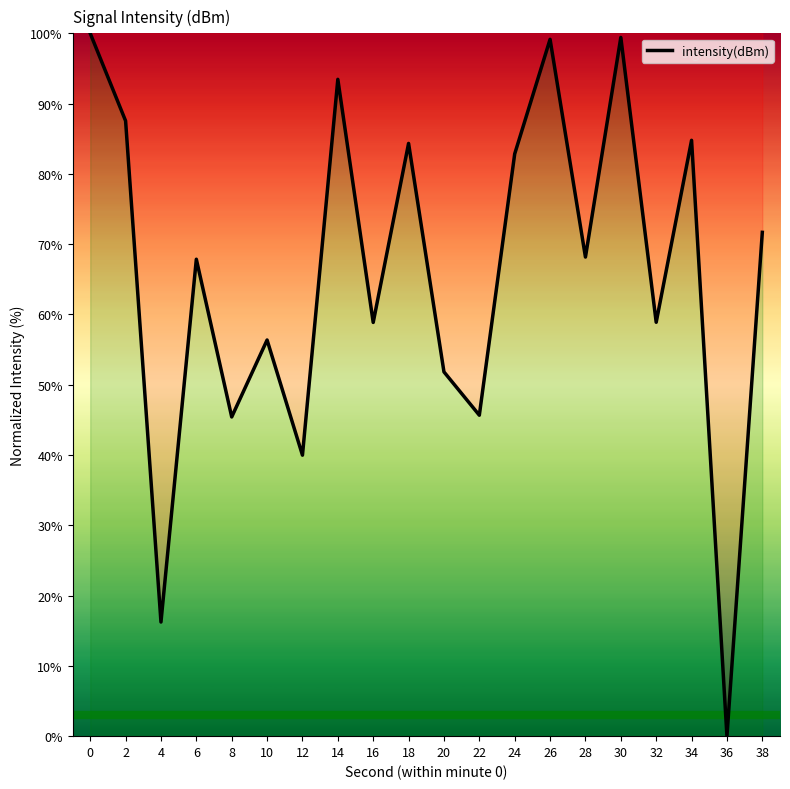

Which label corresponds to the smallest value in the chart?

36